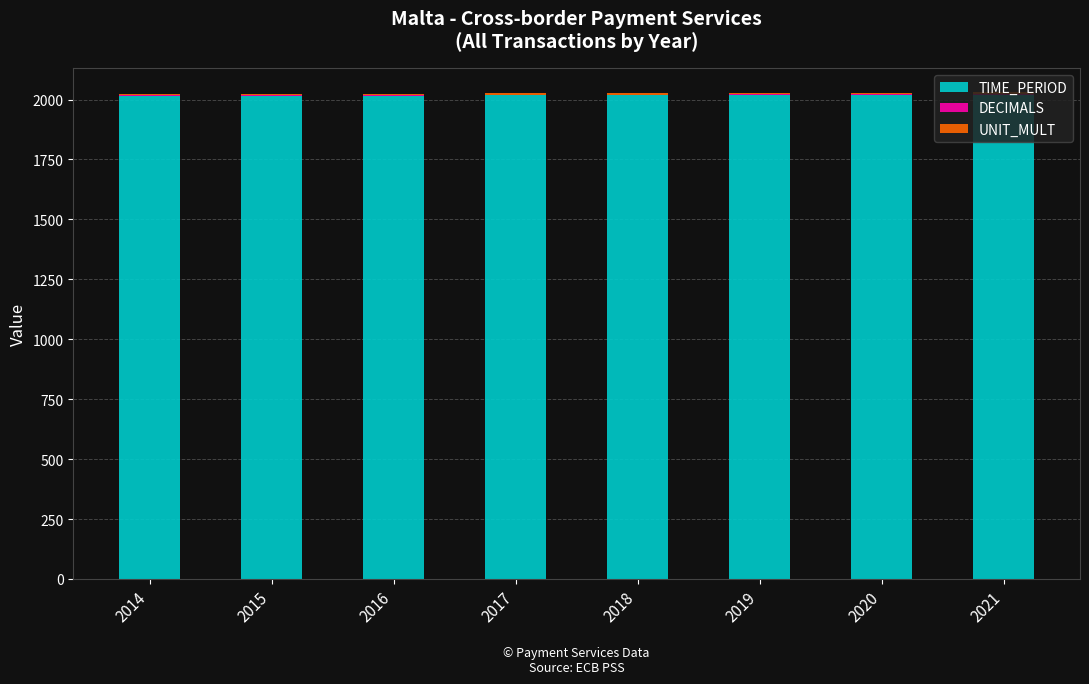

The TIME_PERIOD series shows 2015 at 2015. True or false?

True